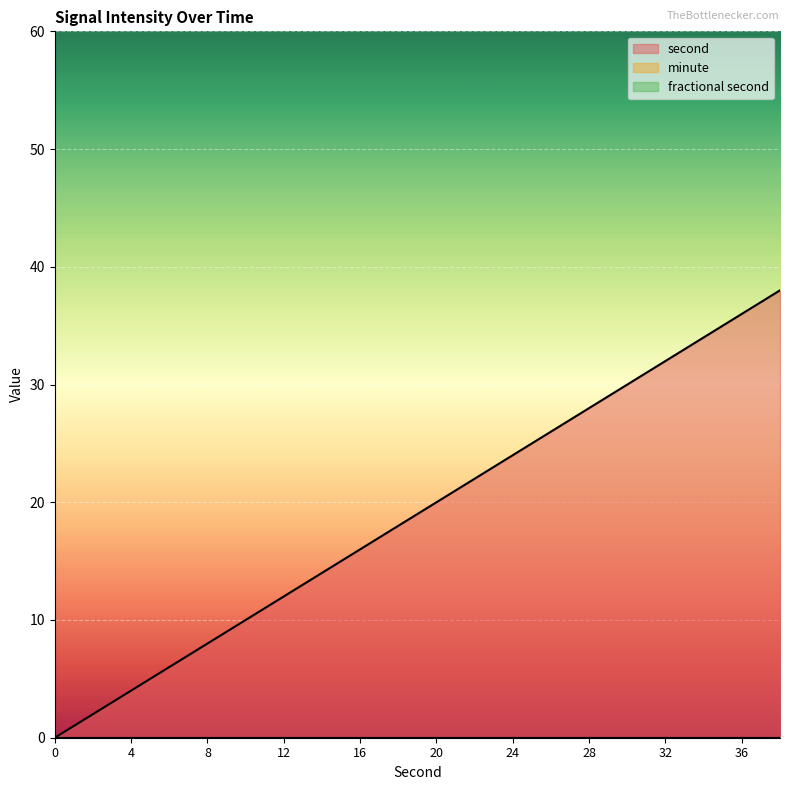

The fractional second series shows 0 at 12. True or false?

True